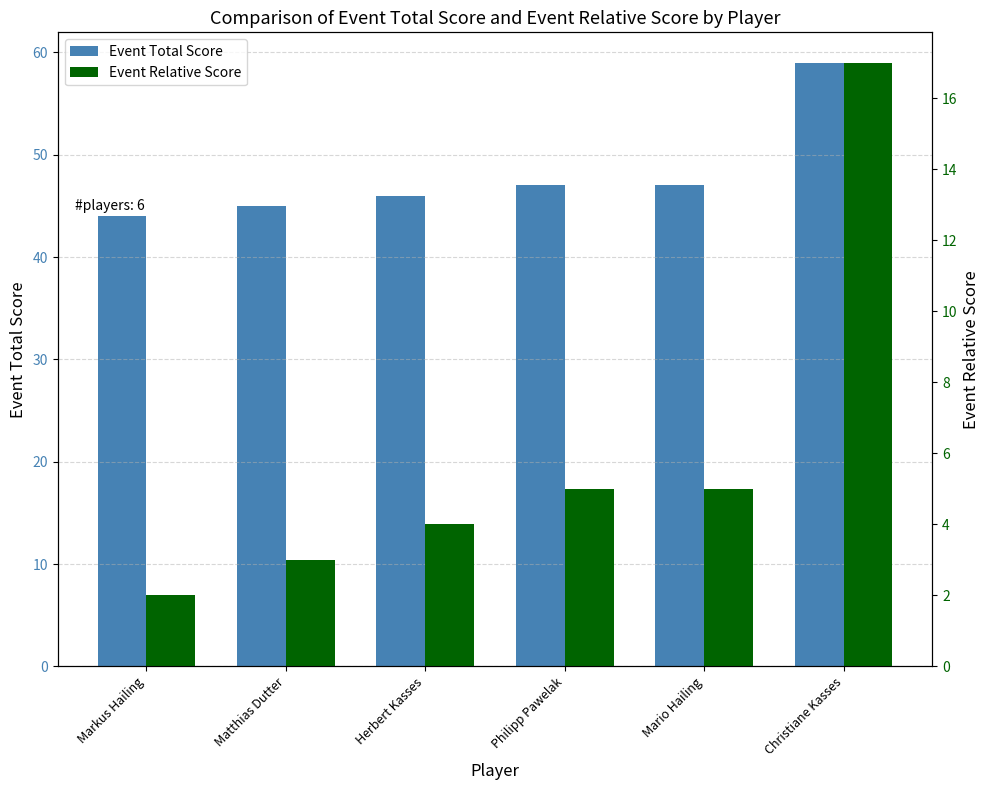

How many values in the Event Relative Score series are below 5?

3